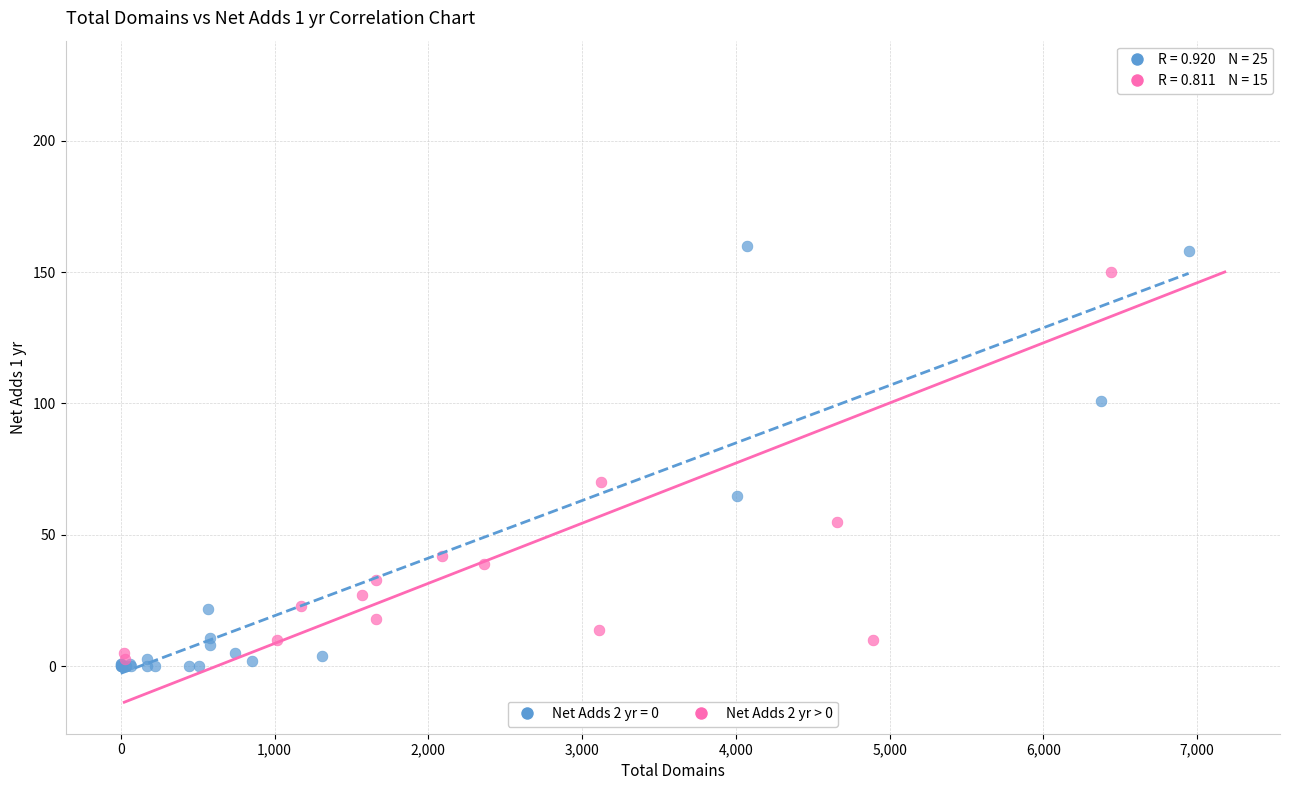

Which series has the largest Y range (max minus min)?

Net Adds 2 yr > 0